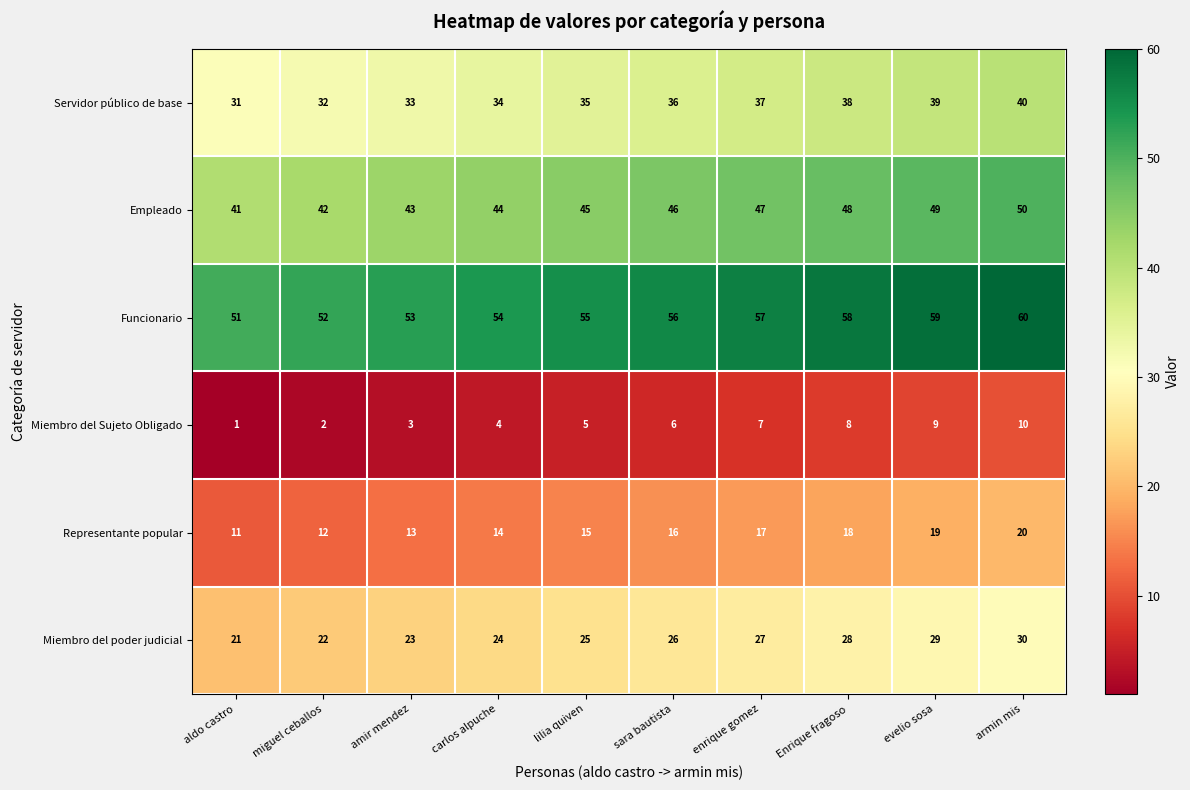

The value of Empleado at enrique gomez is 14. True or false?

False